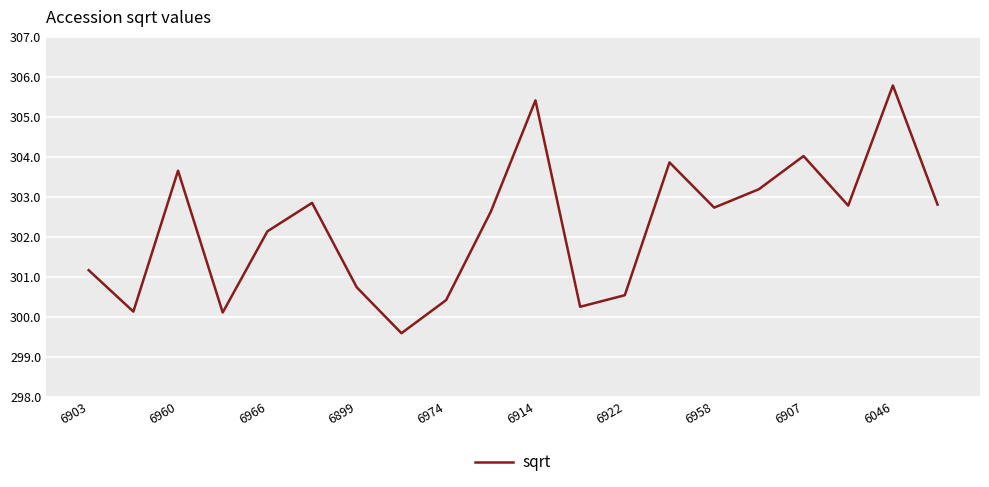

How many distinct data groups are displayed?

1